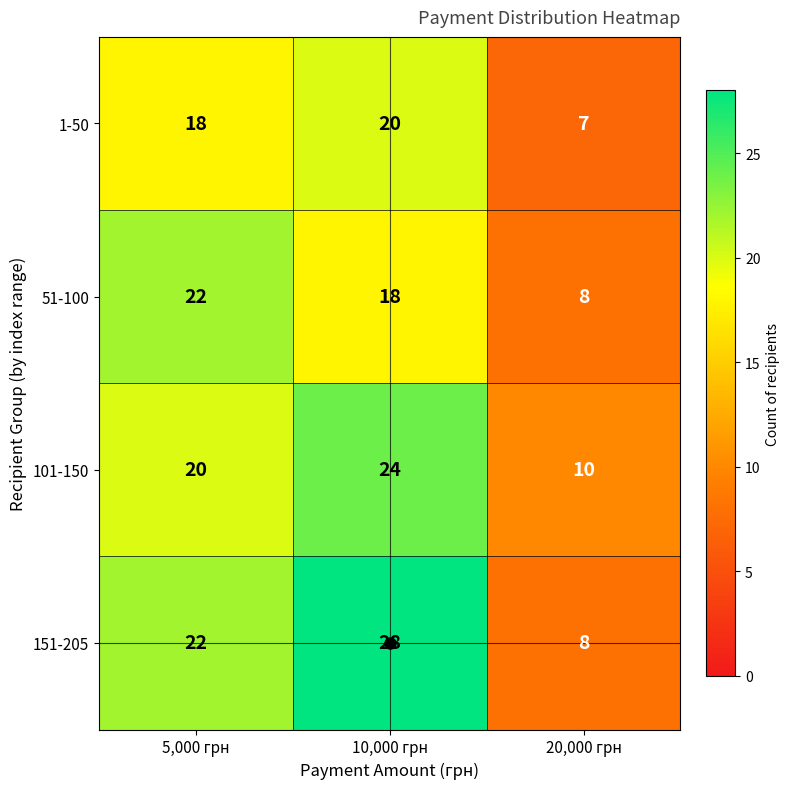

Rank the categories by 51-100 value from highest to lowest.

5,000 грн, 10,000 грн, 20,000 грн